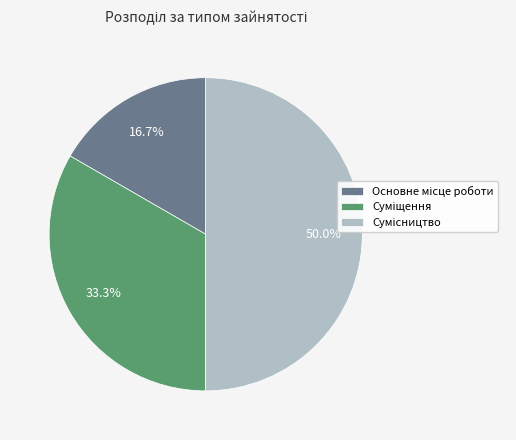

What percentage is the Основне місце роботи slice, to the nearest percent?

17%